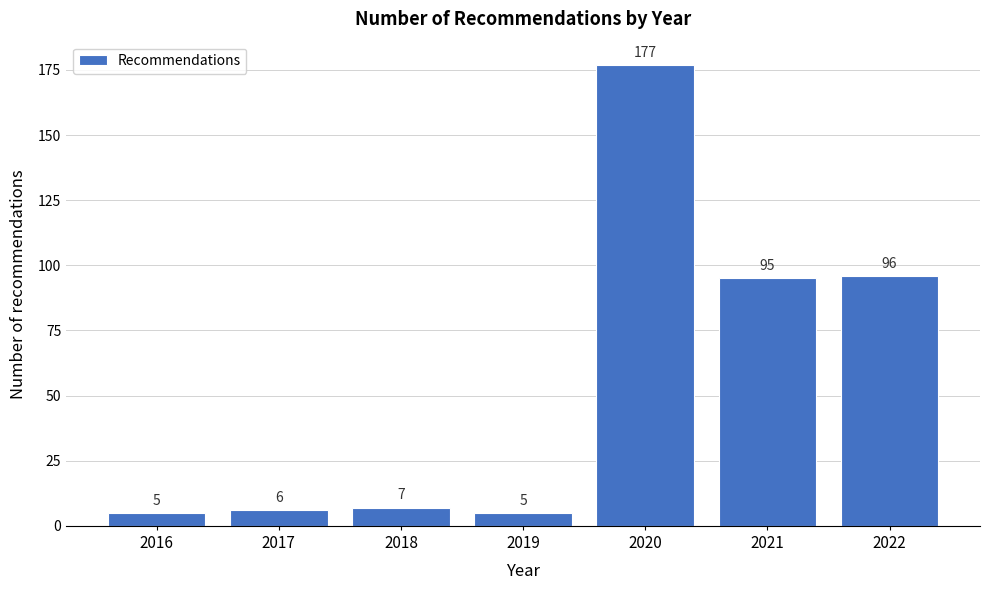

Reading left to right, extract all data points from this chart.

2016=5	2017=6	2018=7	2019=5	2020=177	2021=95	2022=96